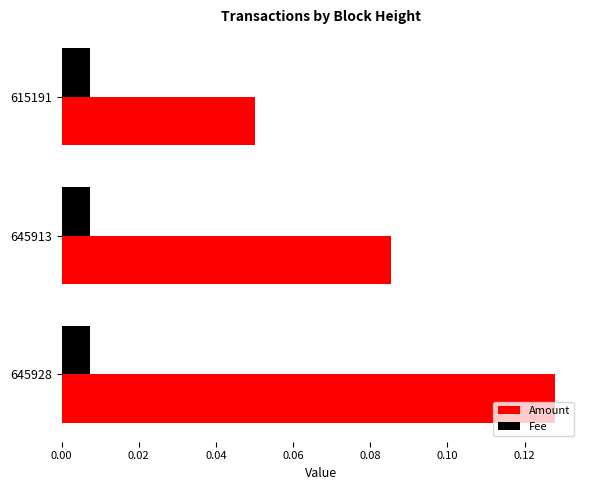

Rank the categories by Amount value from highest to lowest.

645928, 645913, 615191